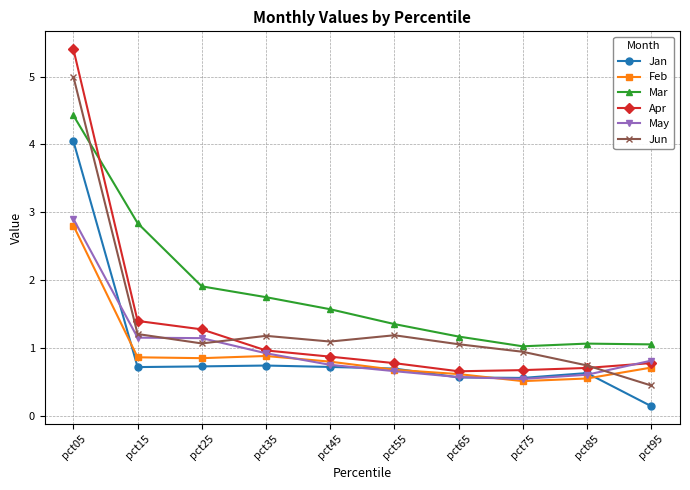

What is the spread (max minus min) of values at pct55?

0.7